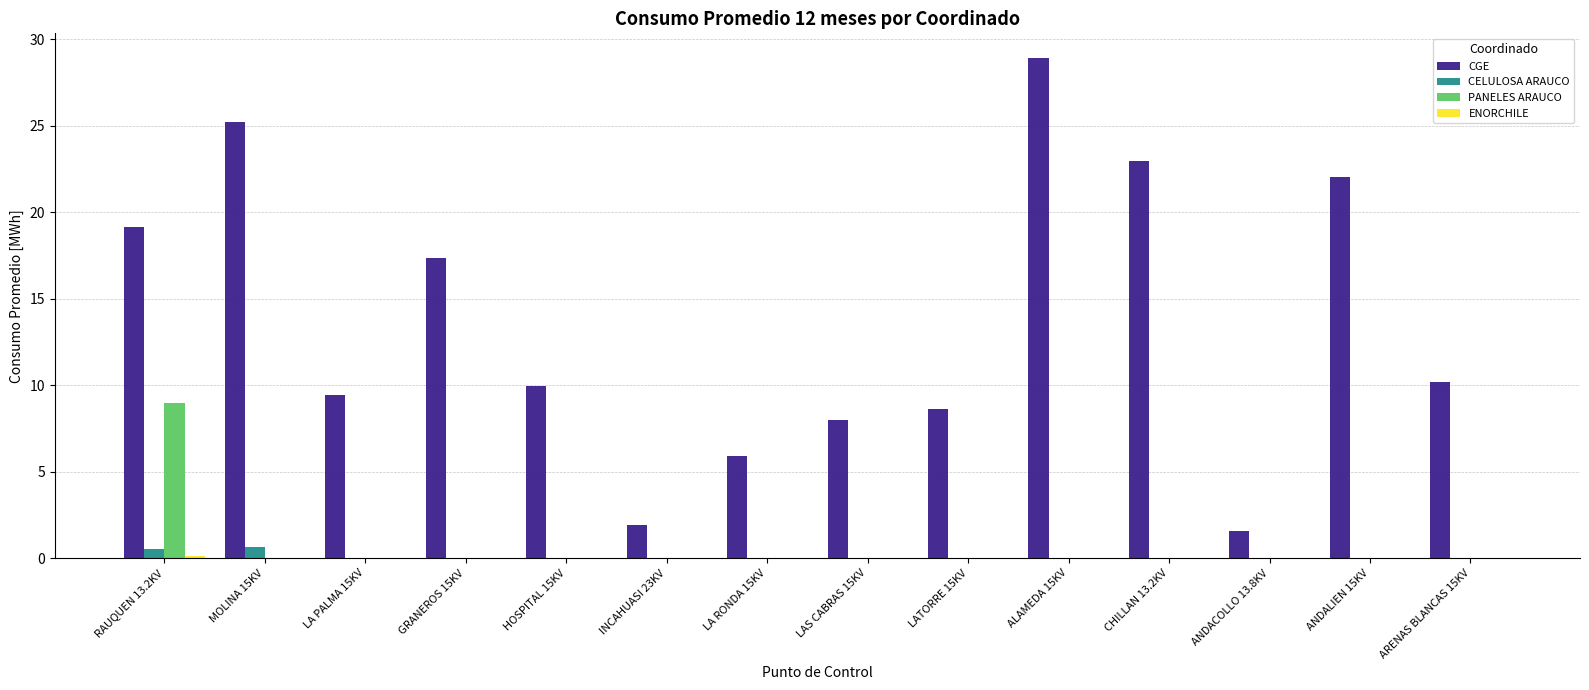

At which label does CGE first exceed 10?

RAUQUEN 13.2KV